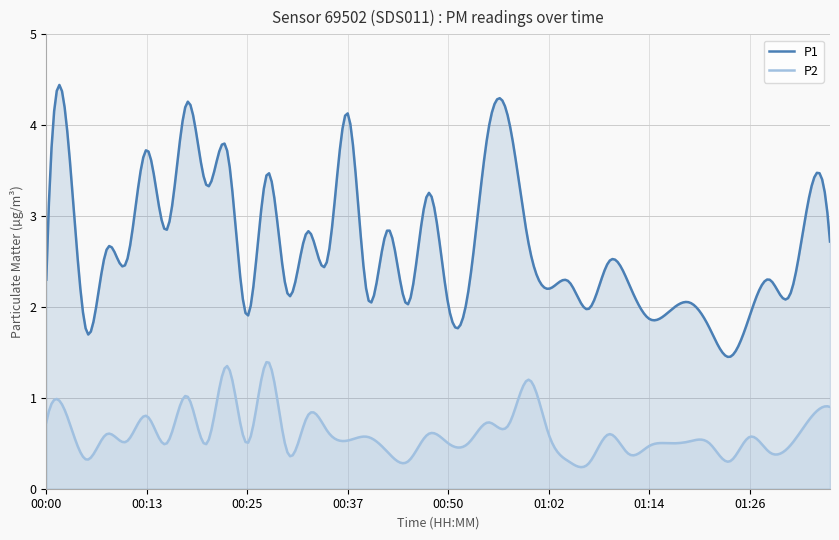

Where is P2 nearest to the value 0?

01:07